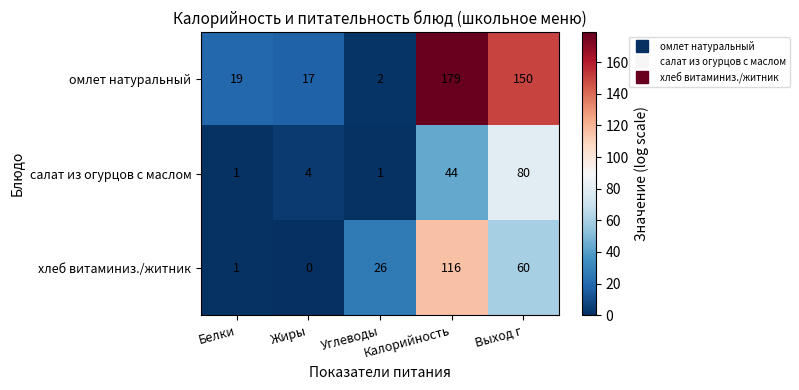

The омлет натуральный series shows 2 at Углеводы. True or false?

True